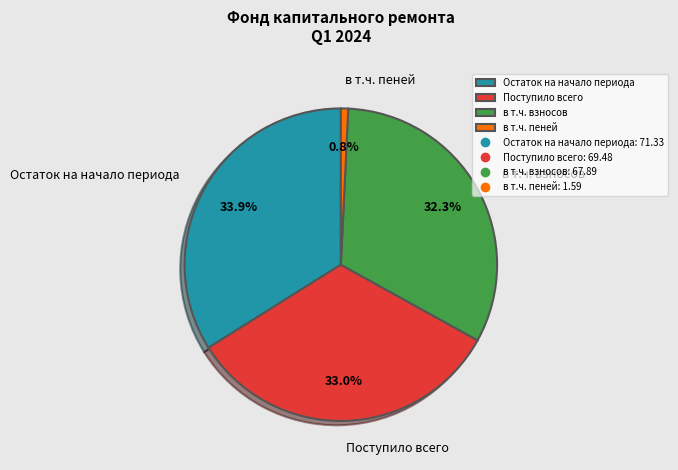

How many slices are in this pie chart?

4